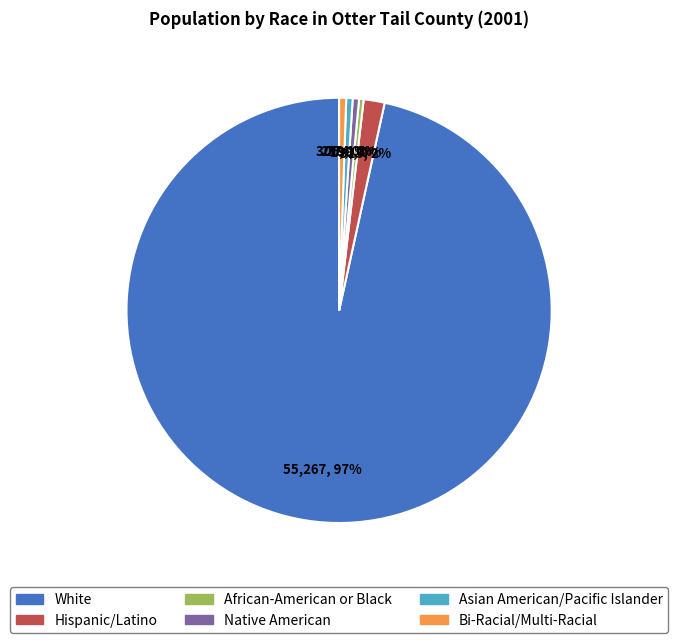

What is the ratio of the value at Native American to the value at Asian American/Pacific Islander?

1.0